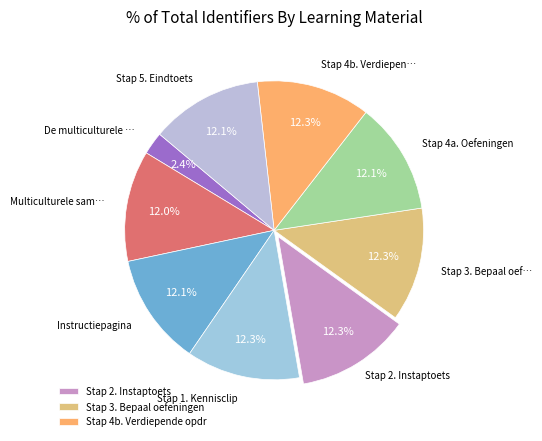

How many segments does this pie chart have?

9